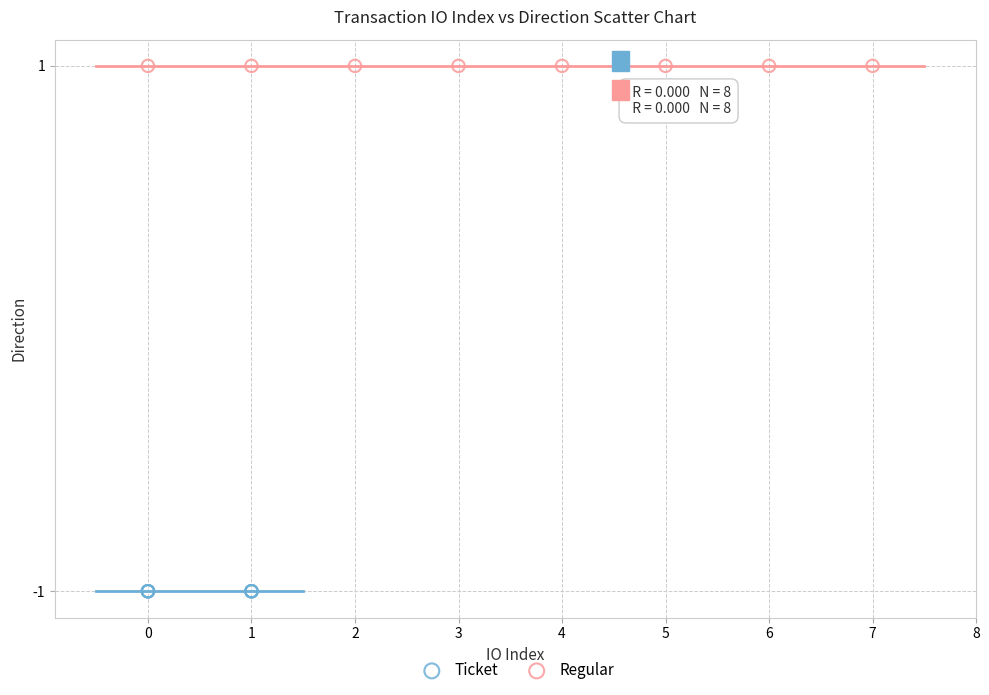

Which series contains the highest Y value?

Regular